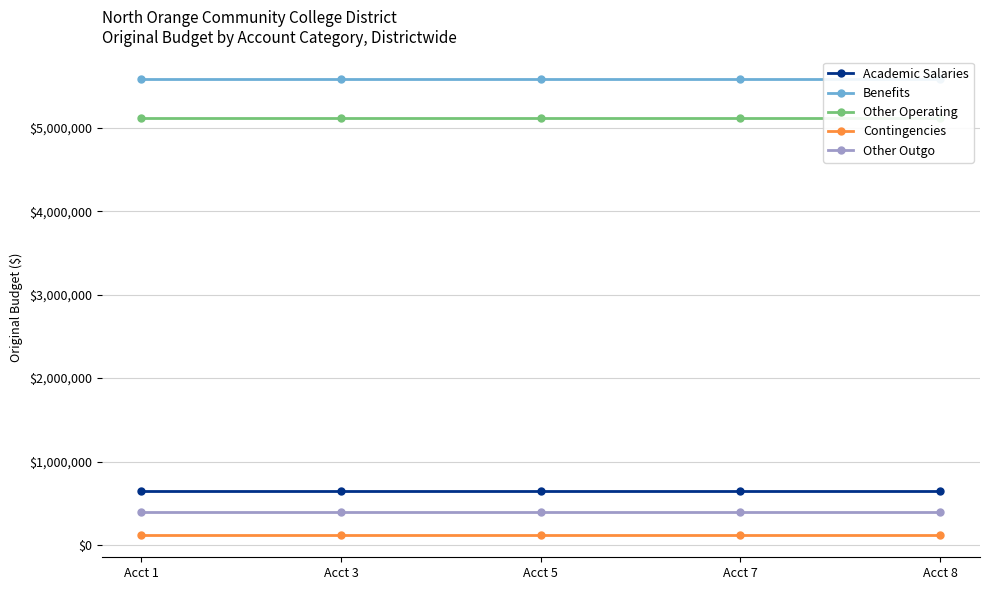

Where is Benefits nearest to the value 5583642?

Acct 1